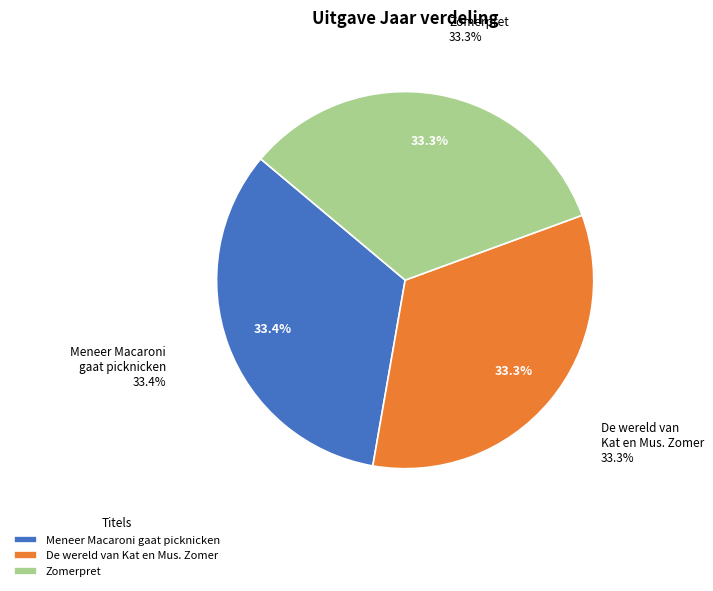

Is Meneer Macaroni gaat picknicken the majority of the pie?

No